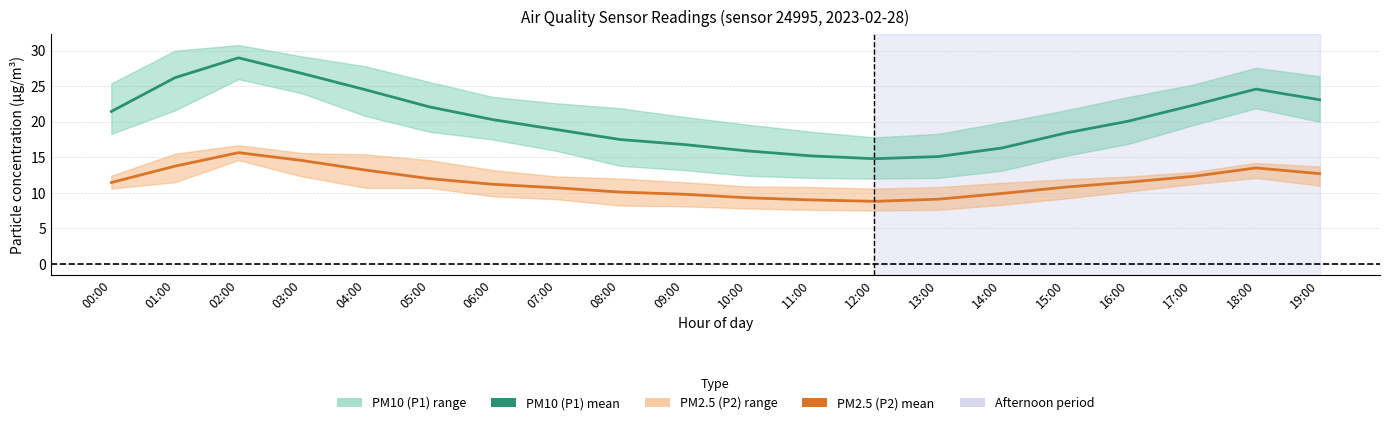

What is the average value of the PM2.5 (P2) series?

11.5